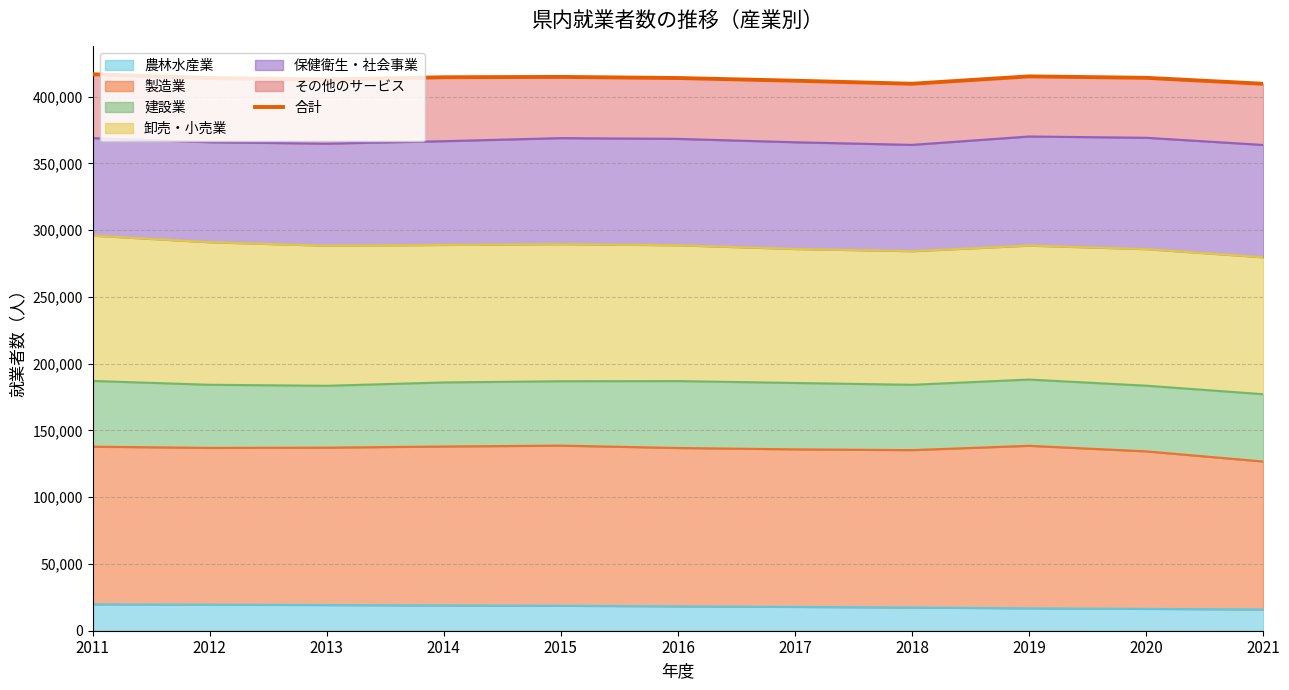

How many interior local valleys (lower than both neighbors) does the data have?

2